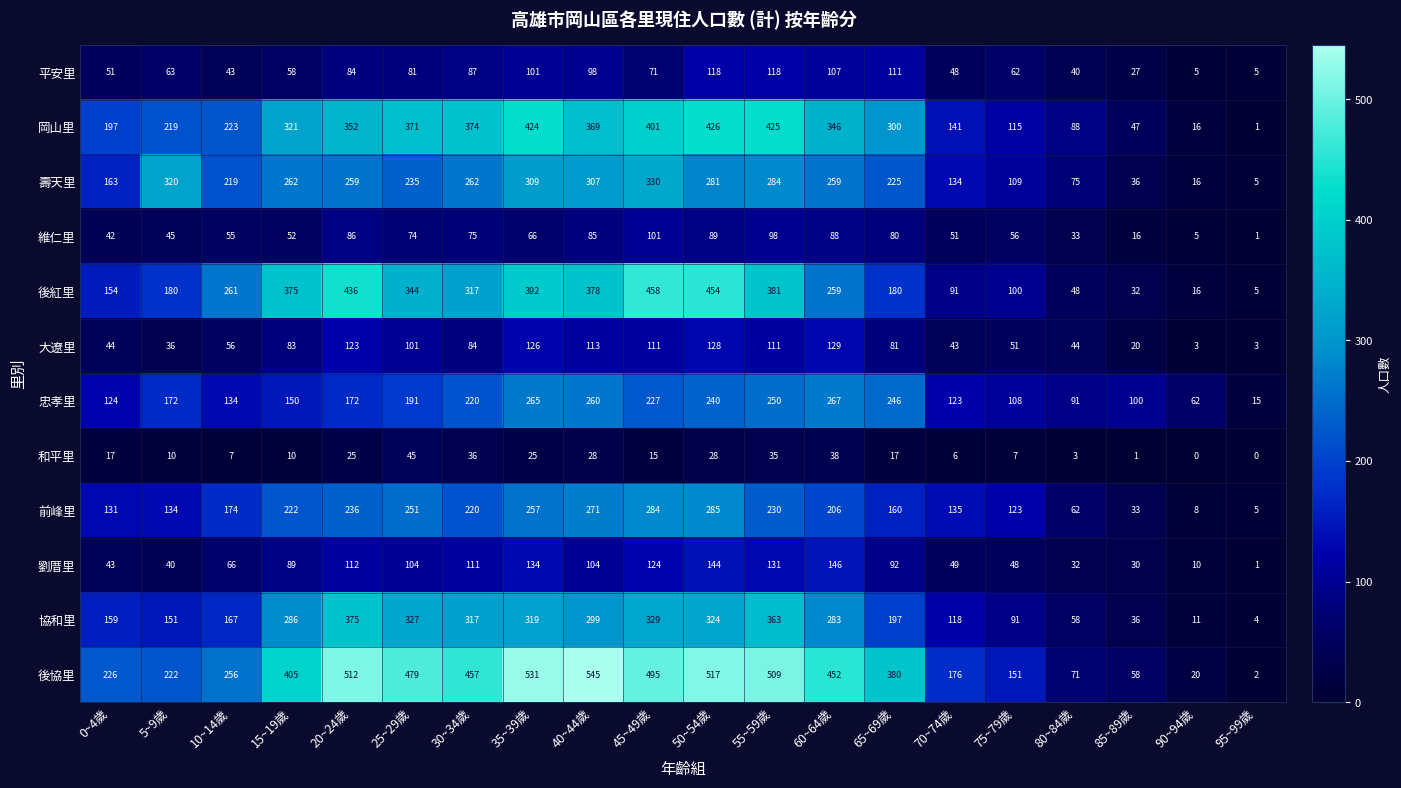

Rank the series by their maximum value, from lowest to highest.

和平里, 維仁里, 平安里, 大遼里, 劉厝里, 忠孝里, 前峰里, 壽天里, 協和里, 岡山里, 後紅里, 後協里